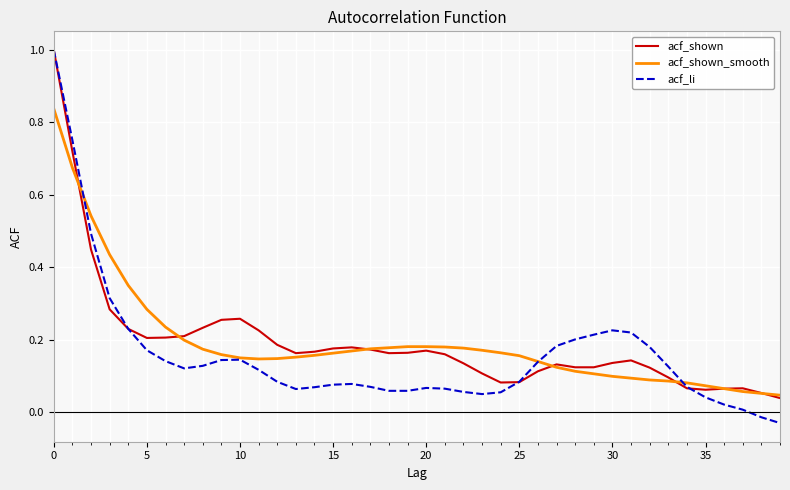

True or false: acf_shown_smooth and acf_shown intersect in this chart.

True